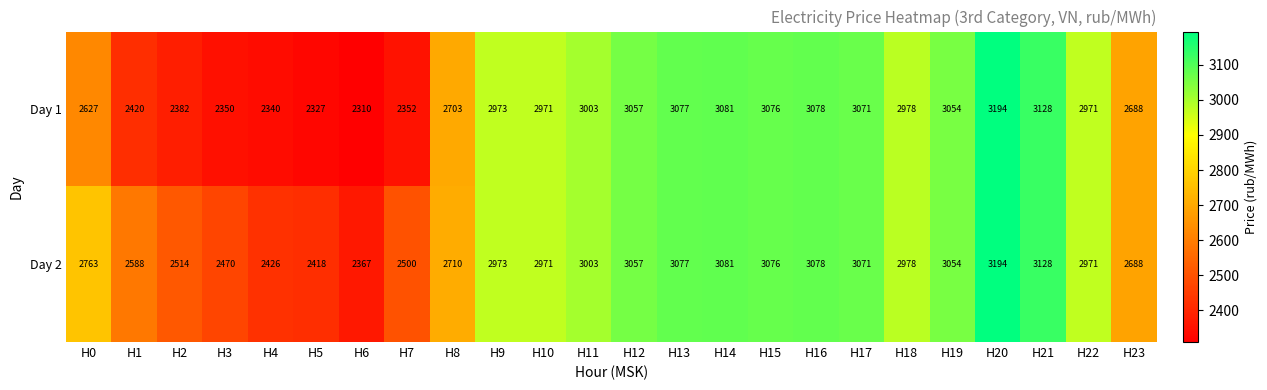

Rank the series by their average value, from highest to lowest.

Day 2, Day 1